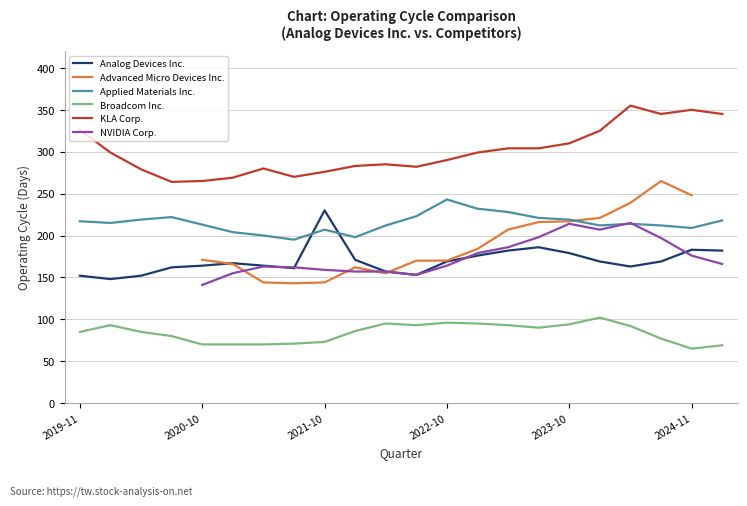

Which category has the highest value in the Analog Devices Inc. series?

2021-10